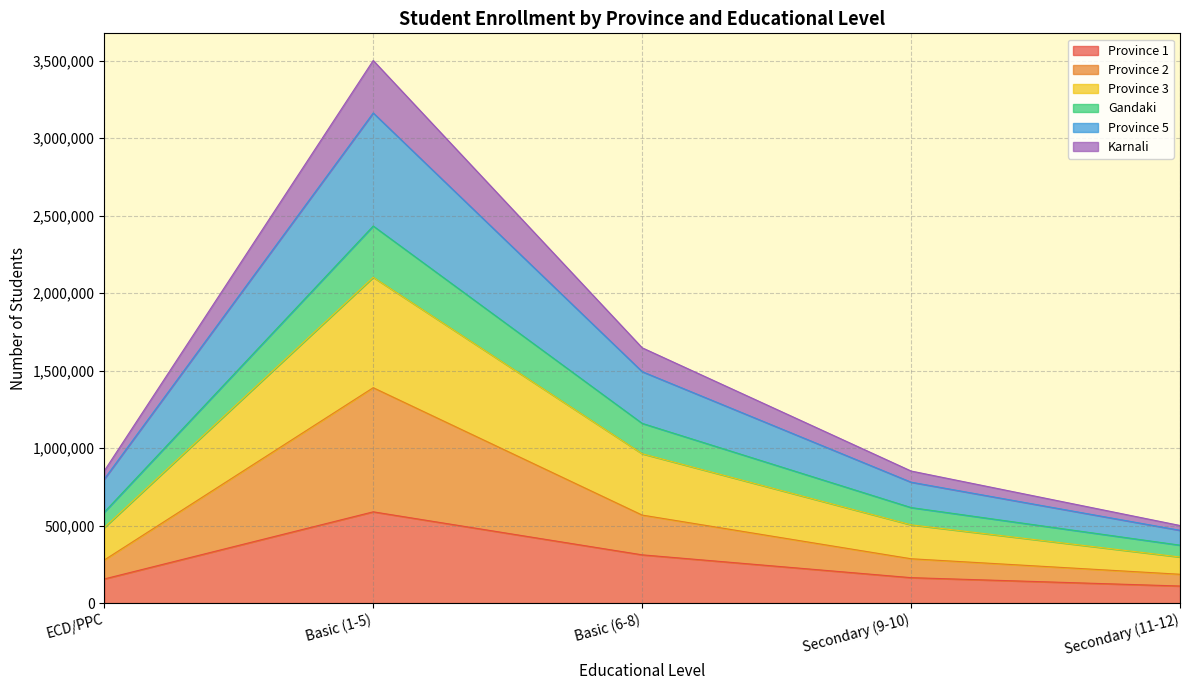

Which category has the highest value in the Province 1 series?

Basic (1-5)